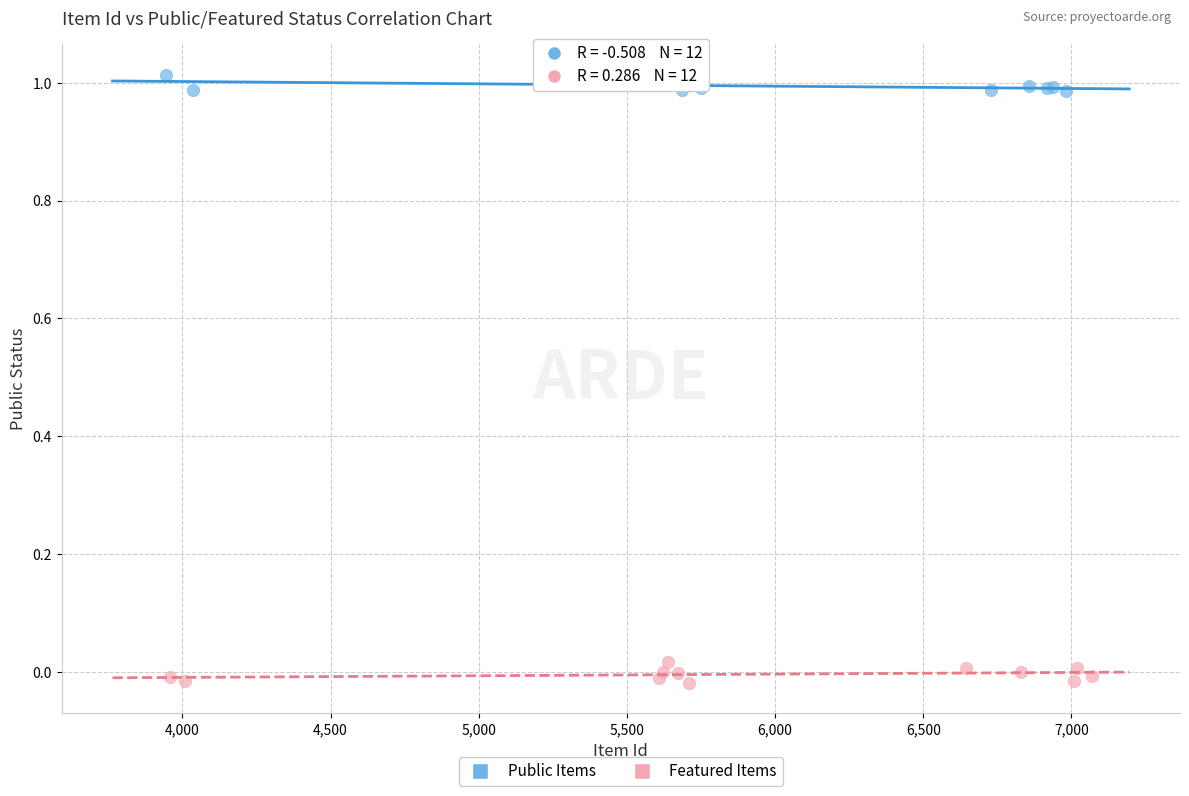

Which series contains the highest Y value?

Public Items